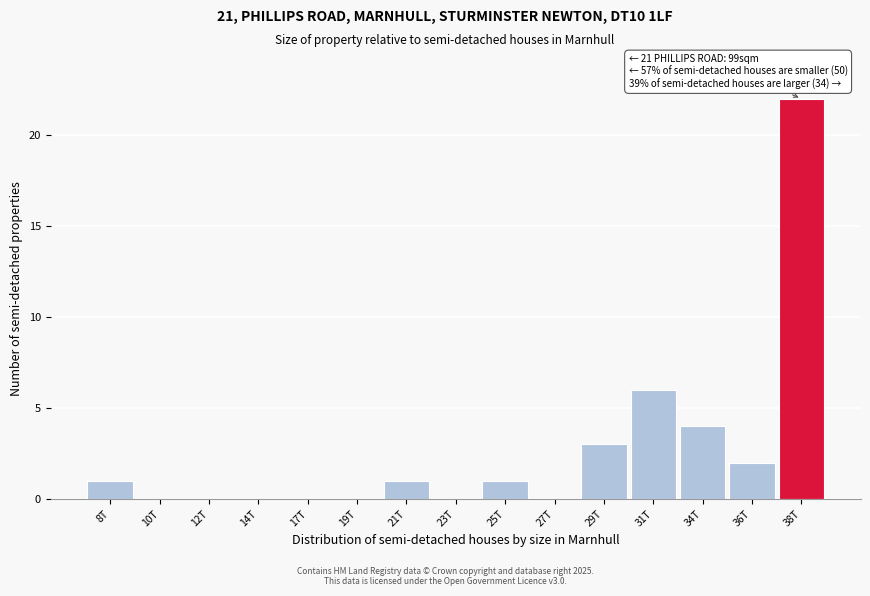

Reading left to right, extract all data points from this chart.

8T=1	10T=0	12T=0	14T=0	17T=0	19T=0	21T=1	23T=0	25T=1	27T=0	29T=3	31T=6	34T=4	36T=2	38T=22